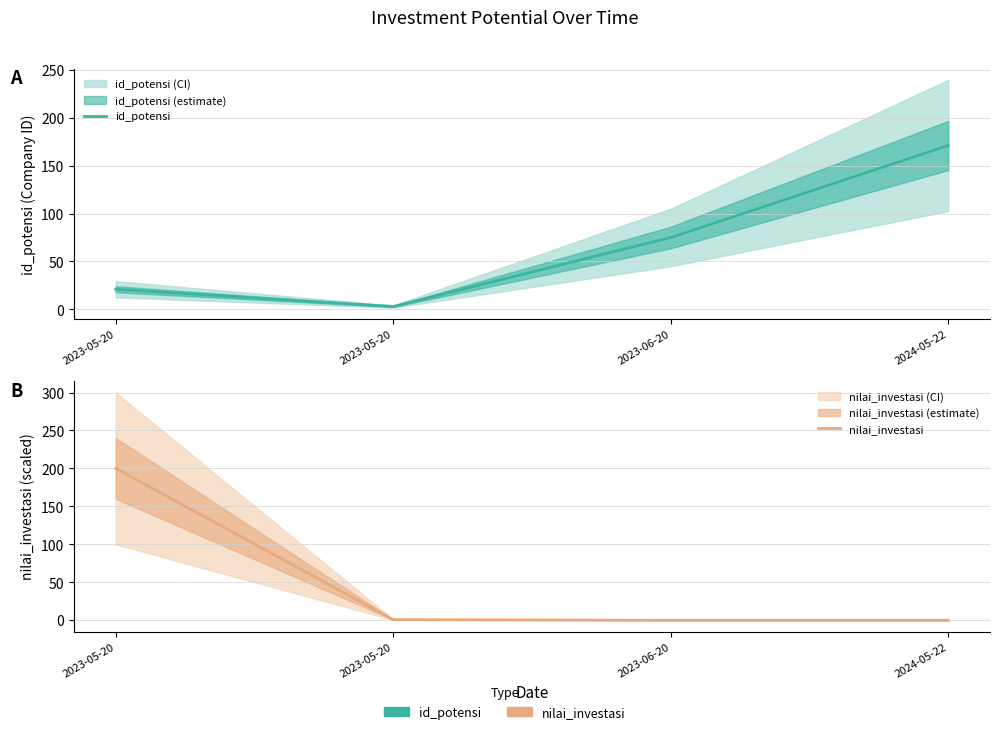

At which category is the sum across all series the highest?

2023-05-20